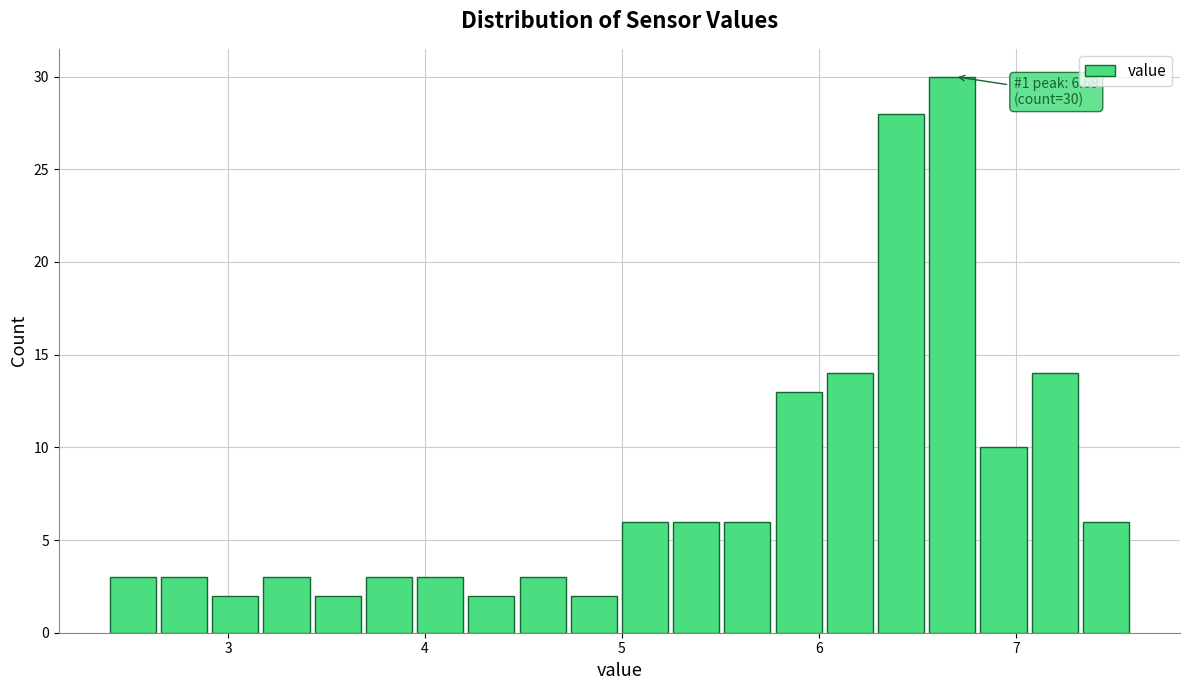

Read against the x-axis, roughly where is the centre of the tallest bar?

6.7